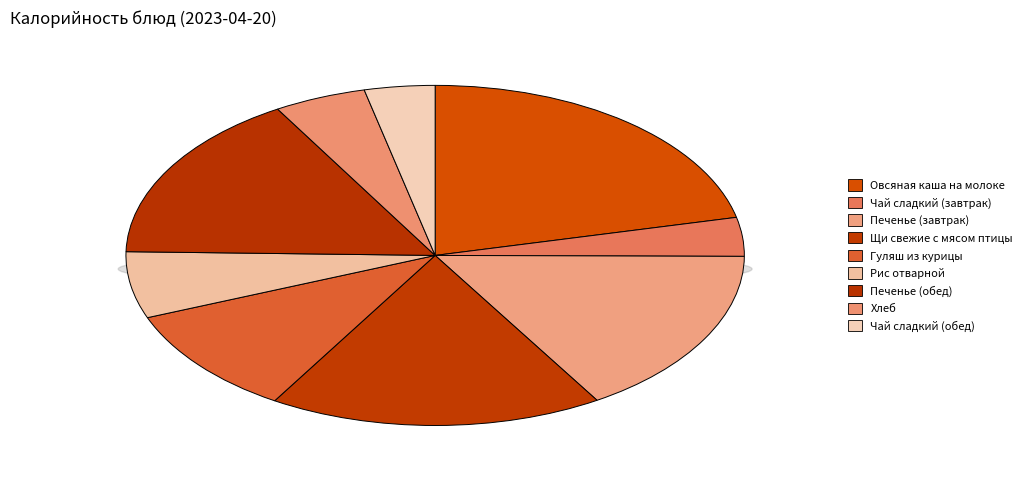

Approximately how many times larger is the value at Овсяная каша на молоке compared to Чай сладкий (завтрак)?

5.8